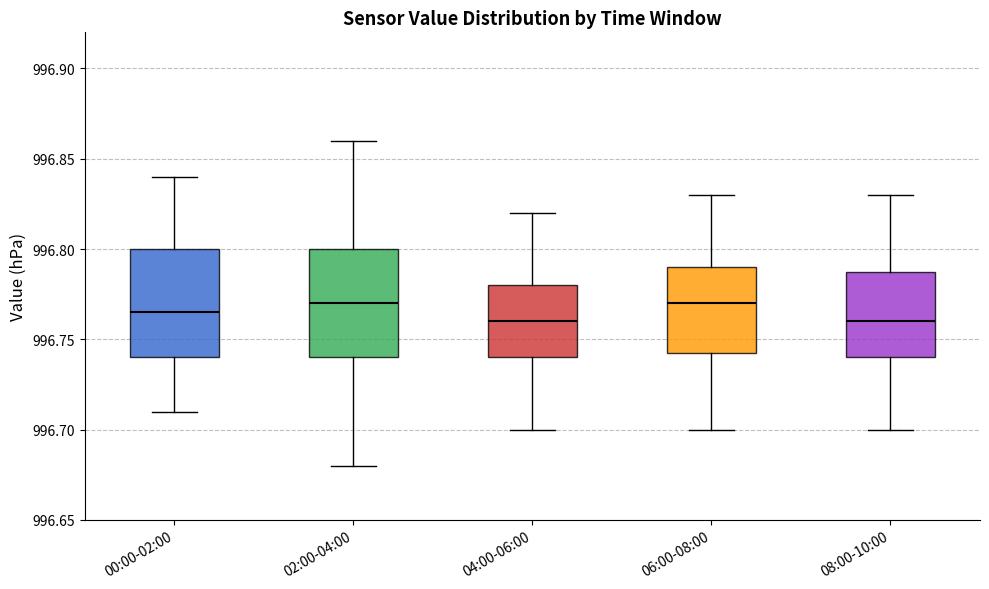

Reading left to right, read every box against the y-axis: the position of its median line, the range the box covers, and the ends of its whiskers. The values are not printed on the chart, so give them approximately, as read against the axis.

00:00-02:00: median 996.765, box 996.740 to 996.800, whiskers 996.710 to 996.840
02:00-04:00: median 996.770, box 996.740 to 996.800, whiskers 996.680 to 996.860
04:00-06:00: median 996.760, box 996.740 to 996.780, whiskers 996.700 to 996.820
06:00-08:00: median 996.770, box 996.745 to 996.790, whiskers 996.700 to 996.830
08:00-10:00: median 996.760, box 996.740 to 996.790, whiskers 996.700 to 996.830